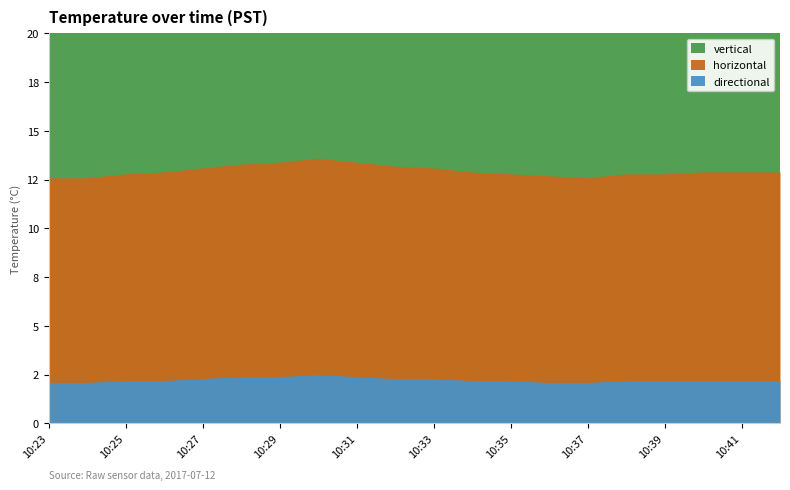

List the labels in order of horizontal value, smallest first.

10:23, 10:24, 10:37, 10:25, 10:35, 10:36, 10:38, 10:39, 10:26, 10:34, 10:40, 10:41, 10:42, 10:27, 10:33, 10:28, 10:32, 10:29, 10:31, 10:30